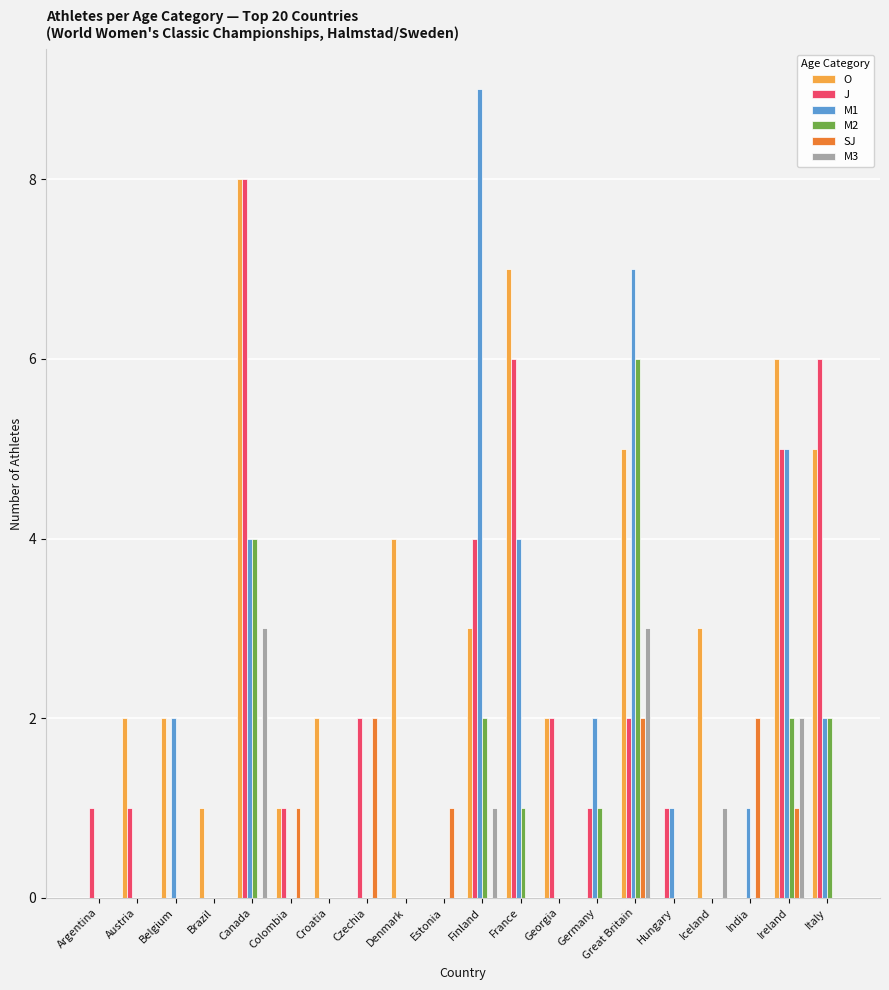

What is the sum of the J values at Denmark and Great Britain?

2